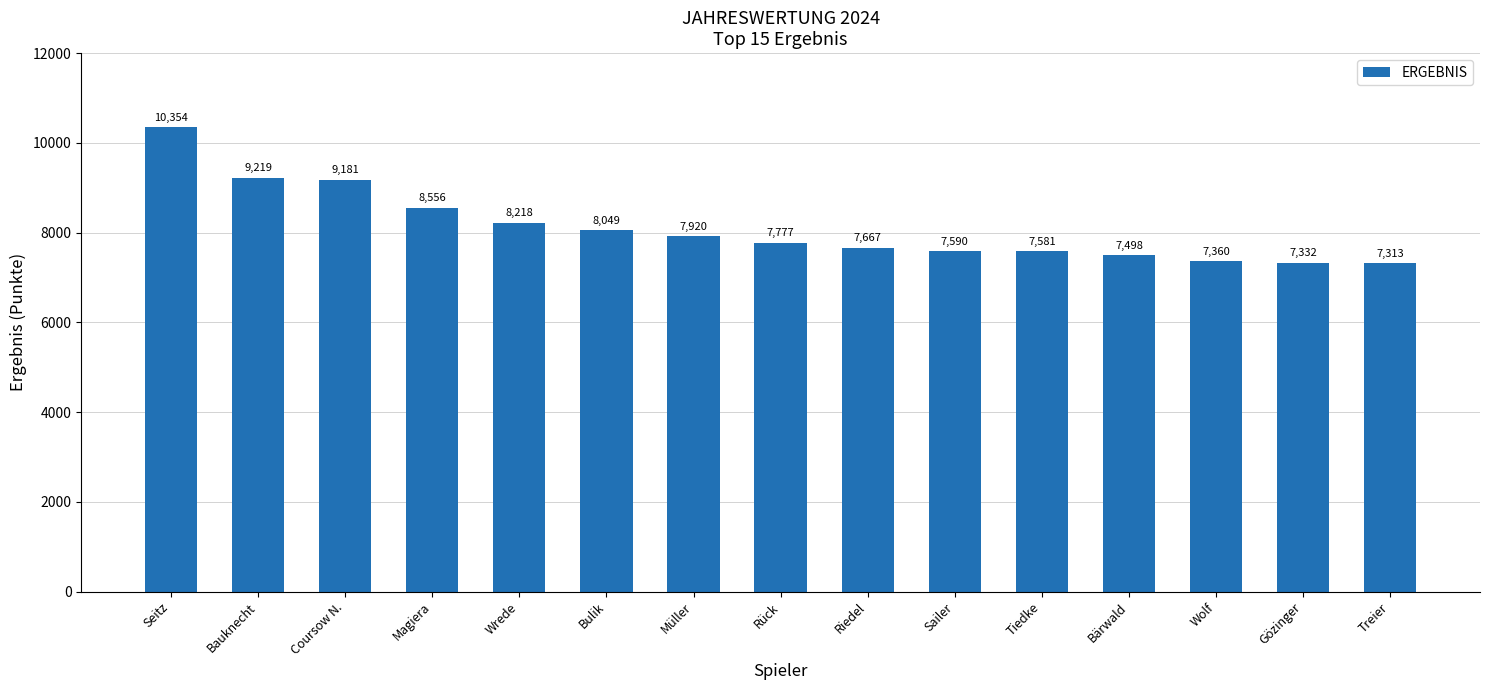

What is the difference between the maximum and minimum values?

3041